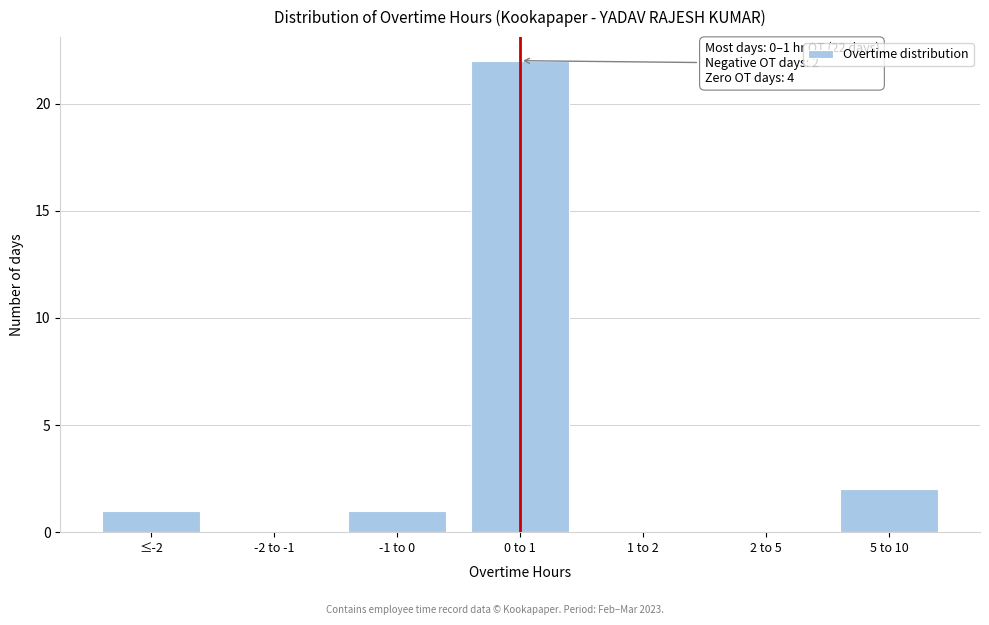

Reading right to left, what are all the values shown in this chart?

5 to 10=2	2 to 5=0	1 to 2=0	0 to 1=22	-1 to 0=1	-2 to -1=0	≤-2=1